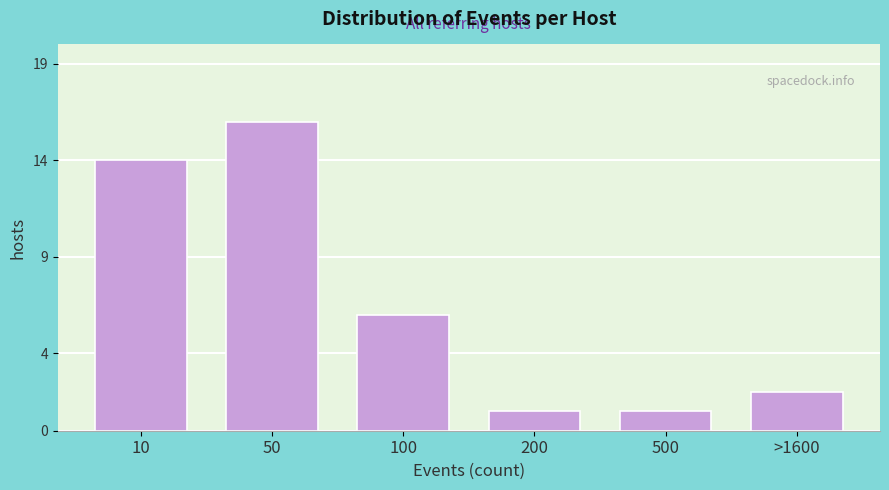

Reading left to right, extract all data points from this chart.

10=14	50=16	100=6	200=1	500=1	>1600=2